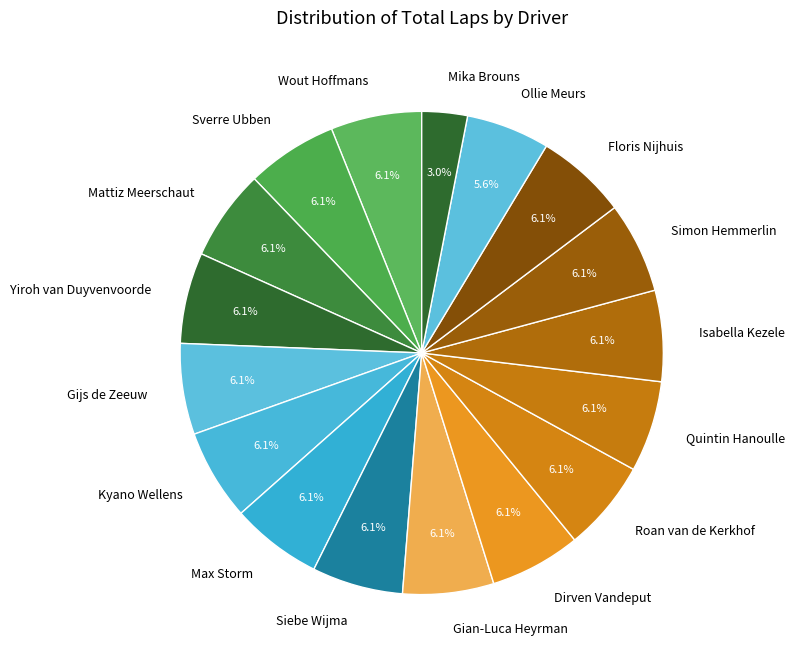

How many slices are in this pie chart?

17